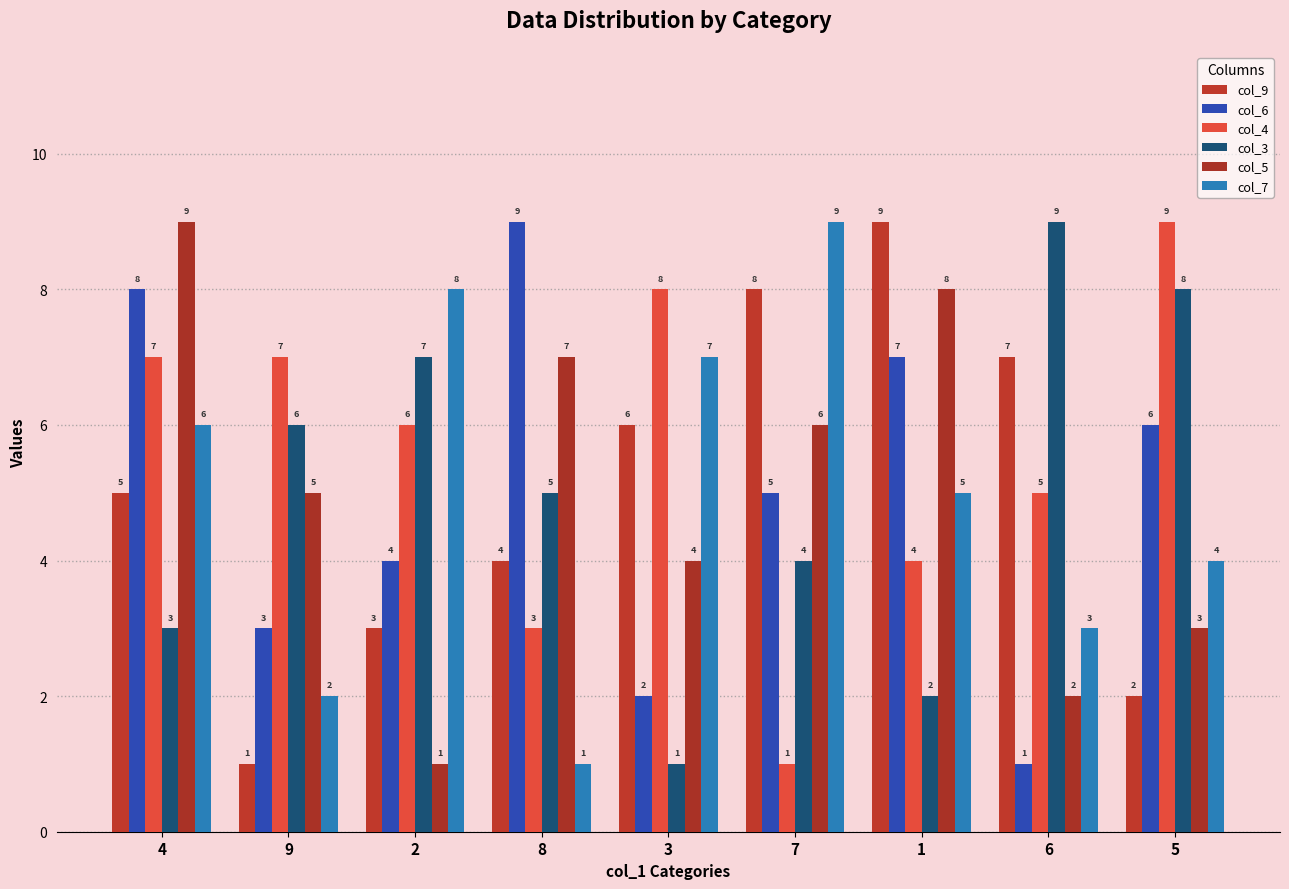

Reading right to left, transcribe all the data shown in this chart.

col_9: 2	7	9	8	6	4	3	1	5
col_6: 6	1	7	5	2	9	4	3	8
col_4: 9	5	4	1	8	3	6	7	7
col_3: 8	9	2	4	1	5	7	6	3
col_5: 3	2	8	6	4	7	1	5	9
col_7: 4	3	5	9	7	1	8	2	6